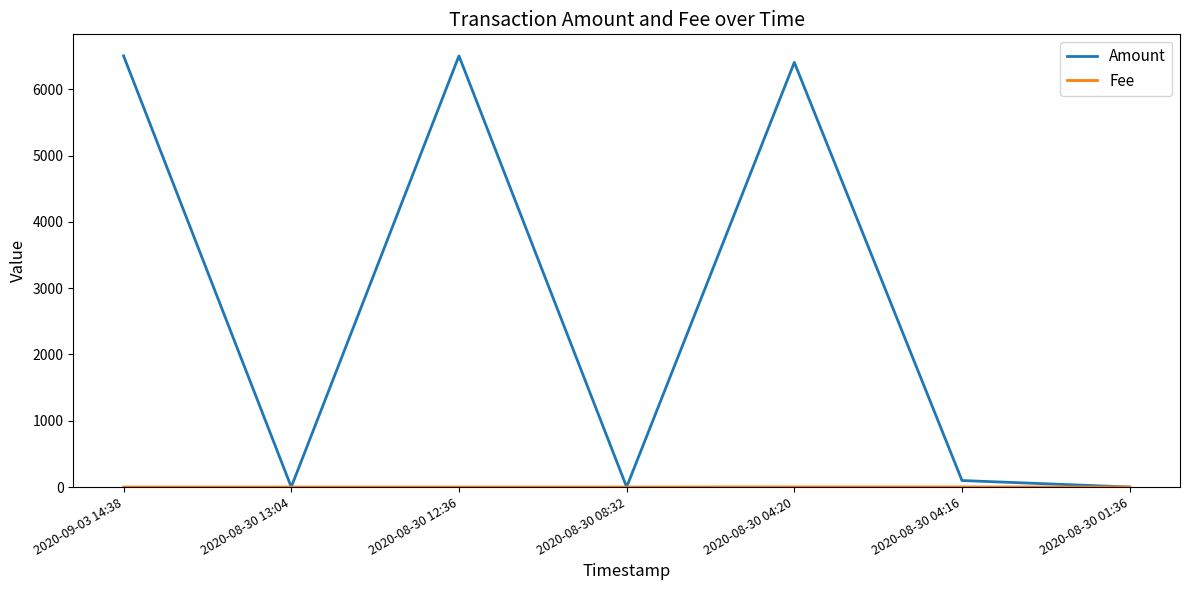

What position from the right is 2020-08-30 13:04?

6